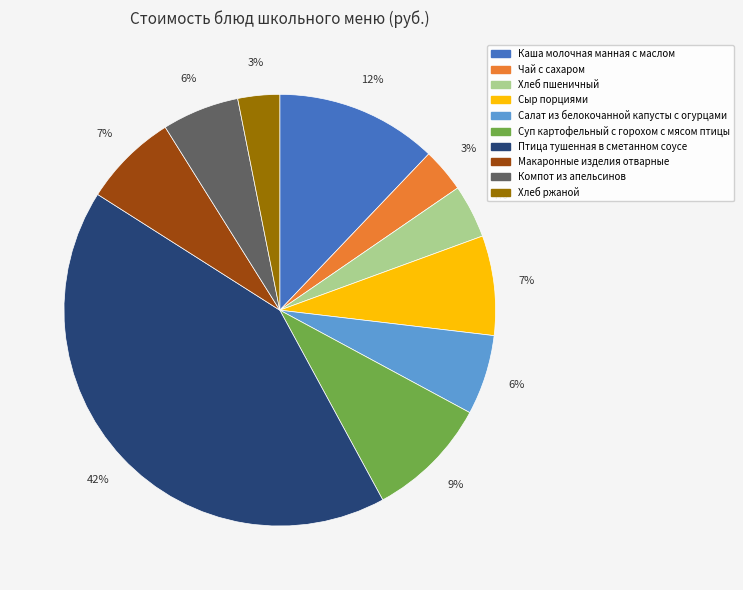

Is there a majority slice in this chart?

No